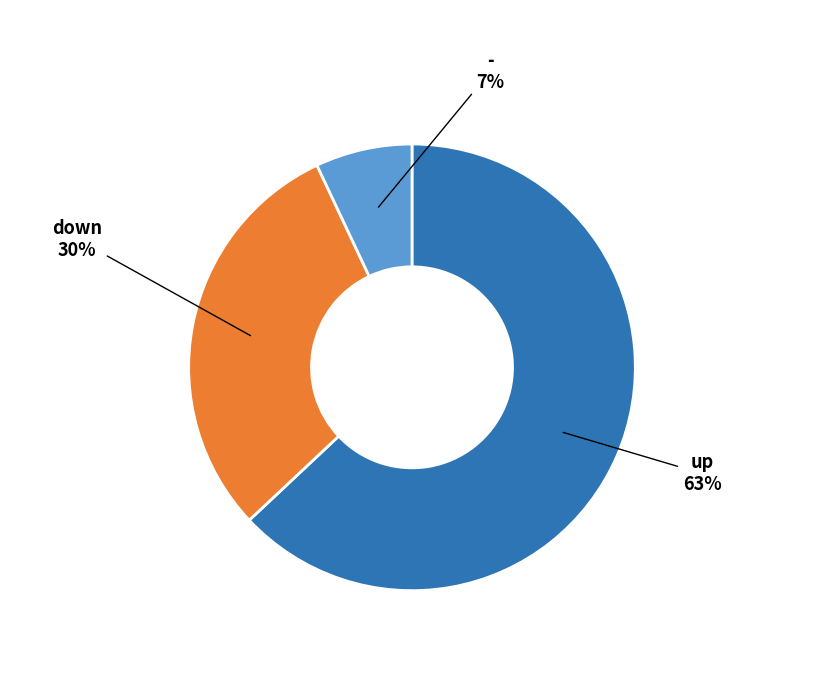

To the nearest percent, what is the average slice percentage?

33%